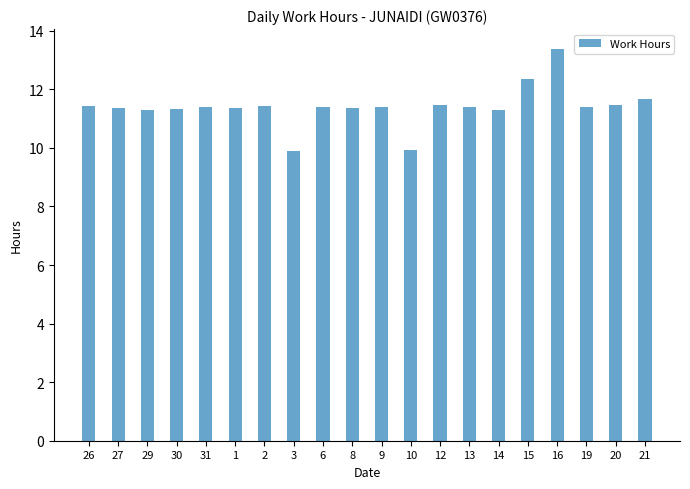

What position from the right is 15?

5